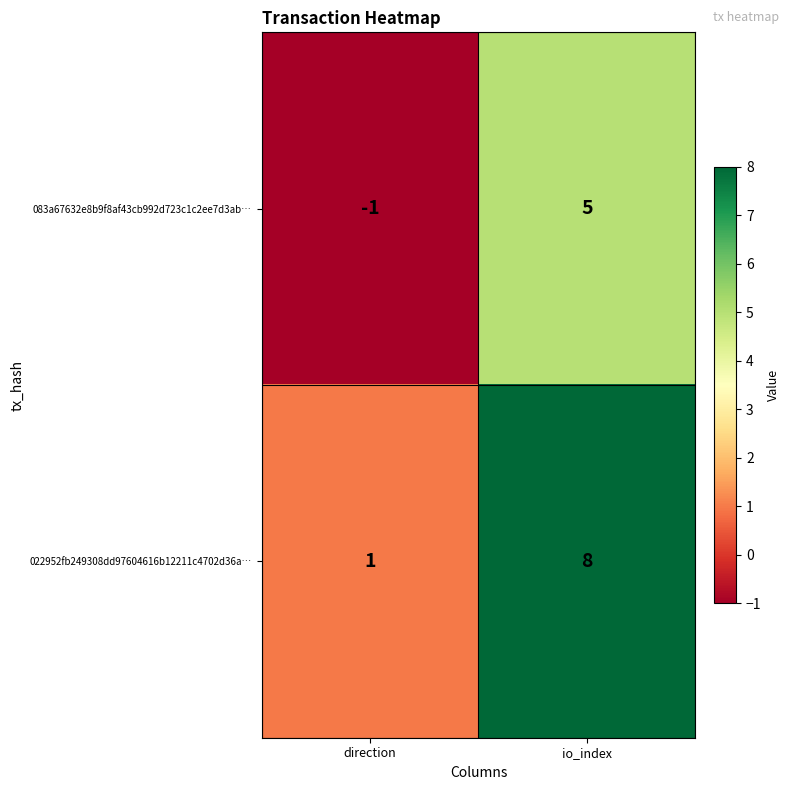

Which category has the highest value across all series?

io_index